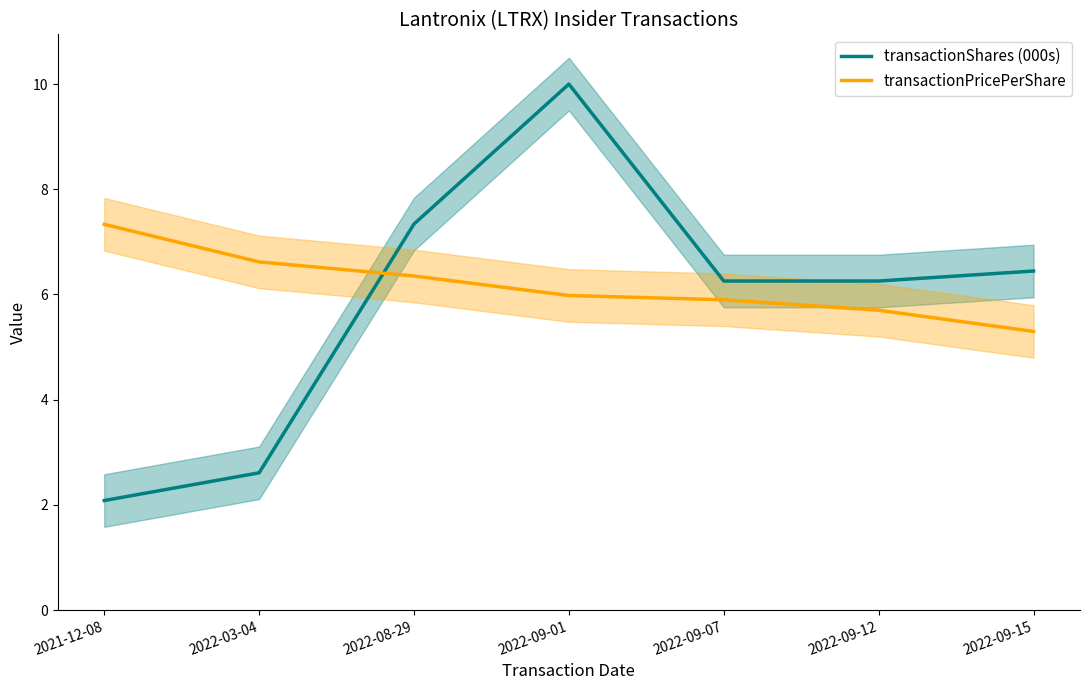

What is the label of the 1st point from the right?

2022-09-15